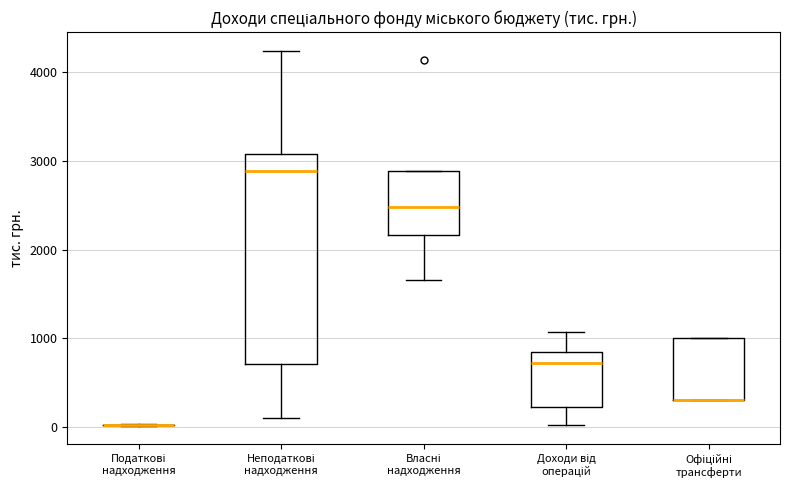

Where is the upper edge of the box for Власні надходження on the y-axis? The values are not printed on the chart, so give them approximately, as read against the axis.

2900